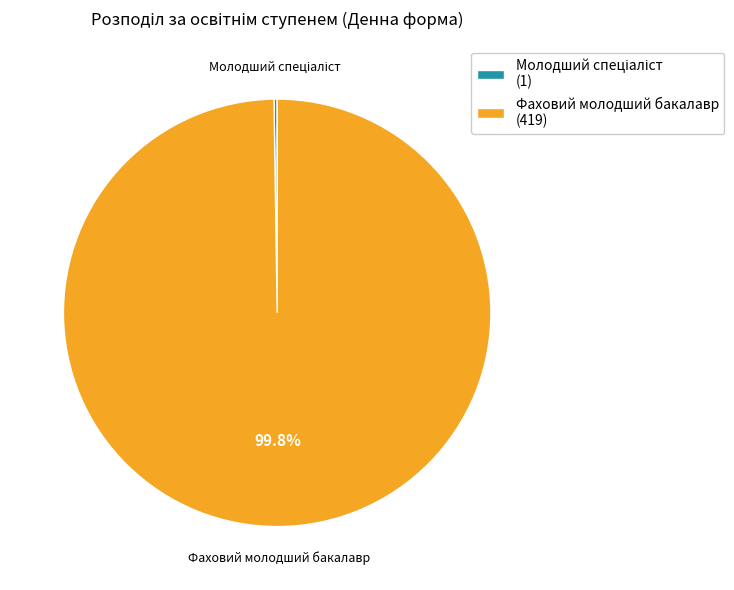

To the nearest percent, what is the average slice percentage?

50%